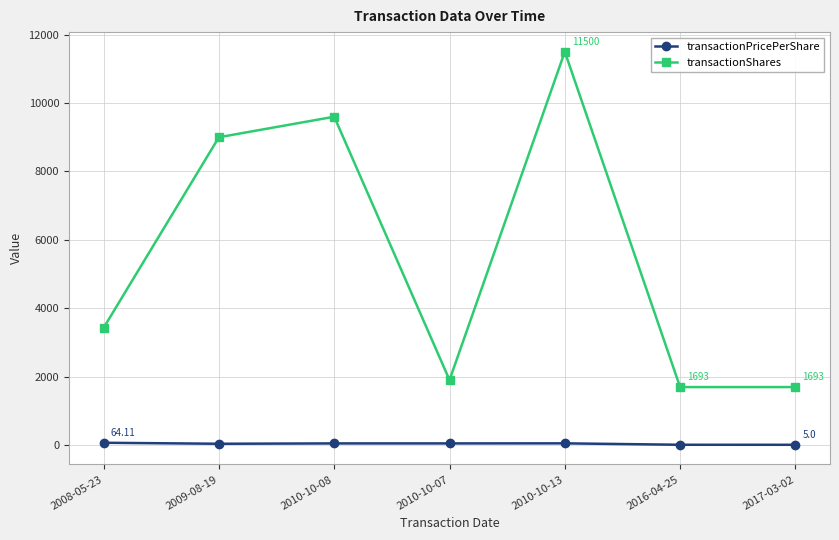

How many interior local peaks does the transactionShares series have?

2